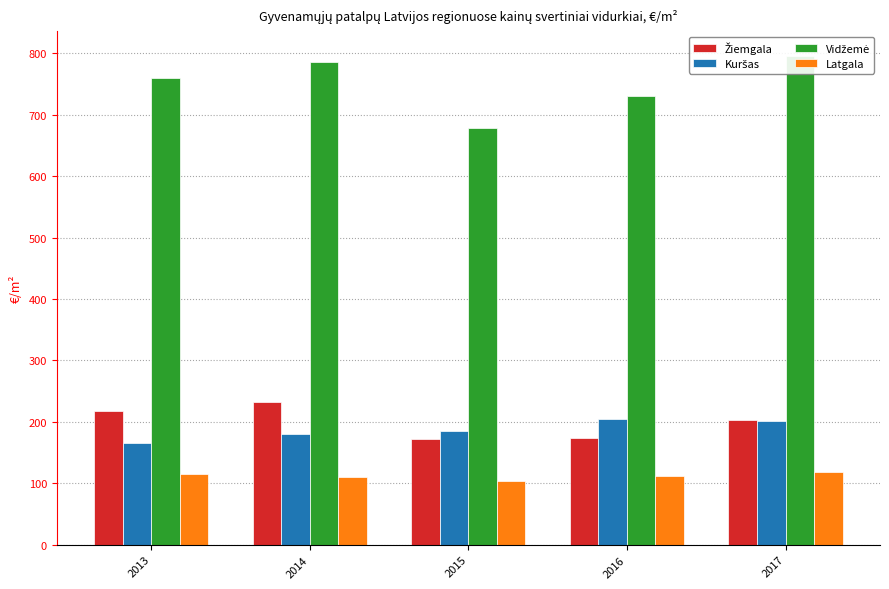

What is the value of the Latgala bar at the 2nd from the left?

110.7